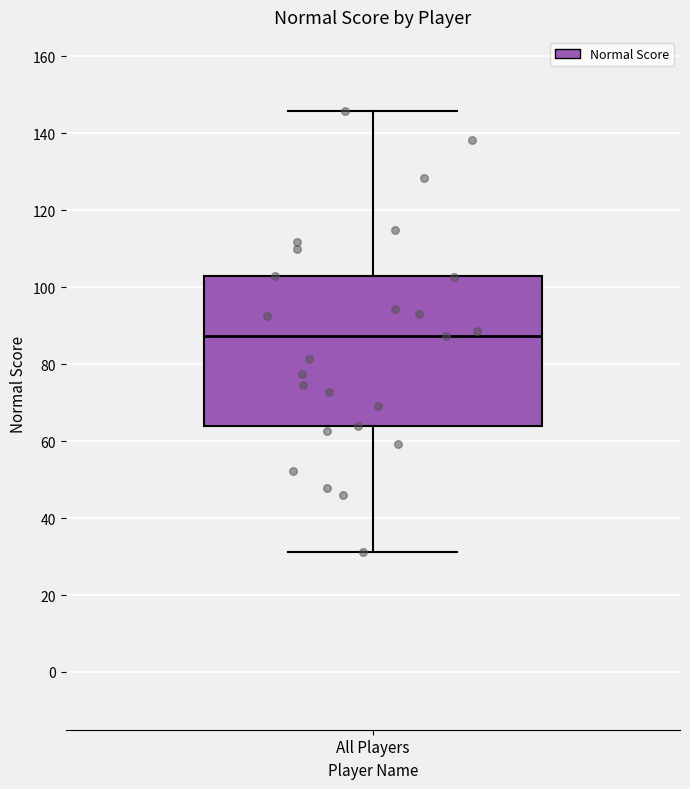

Where is the upper edge of the box for All Players on the y-axis? The values are not printed on the chart, so give them approximately, as read against the axis.

102